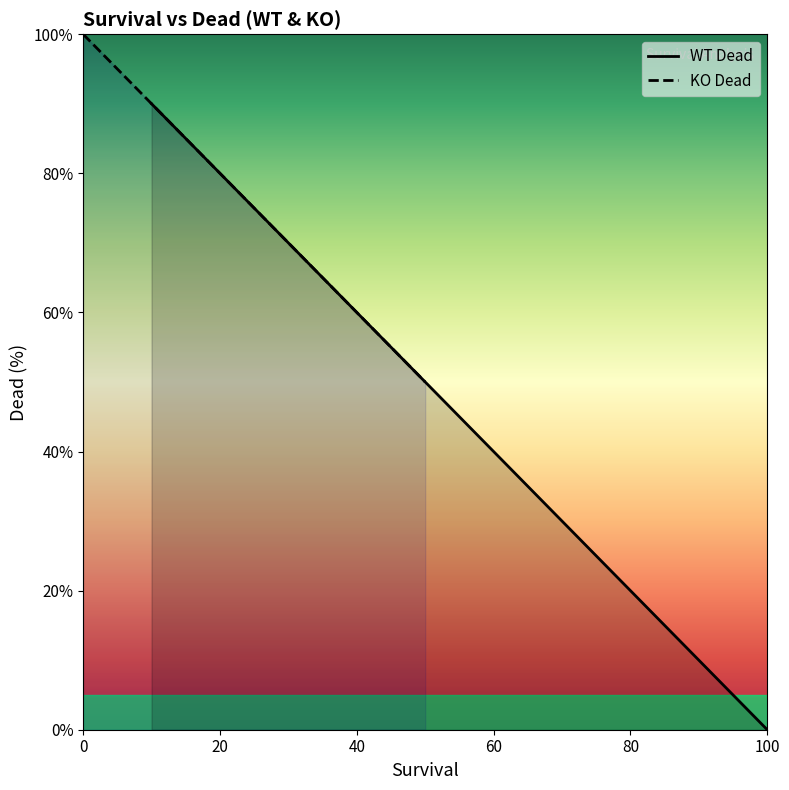

Is the value of WT_Dead at 3 greater than the value of KO_Dead at 0?

No